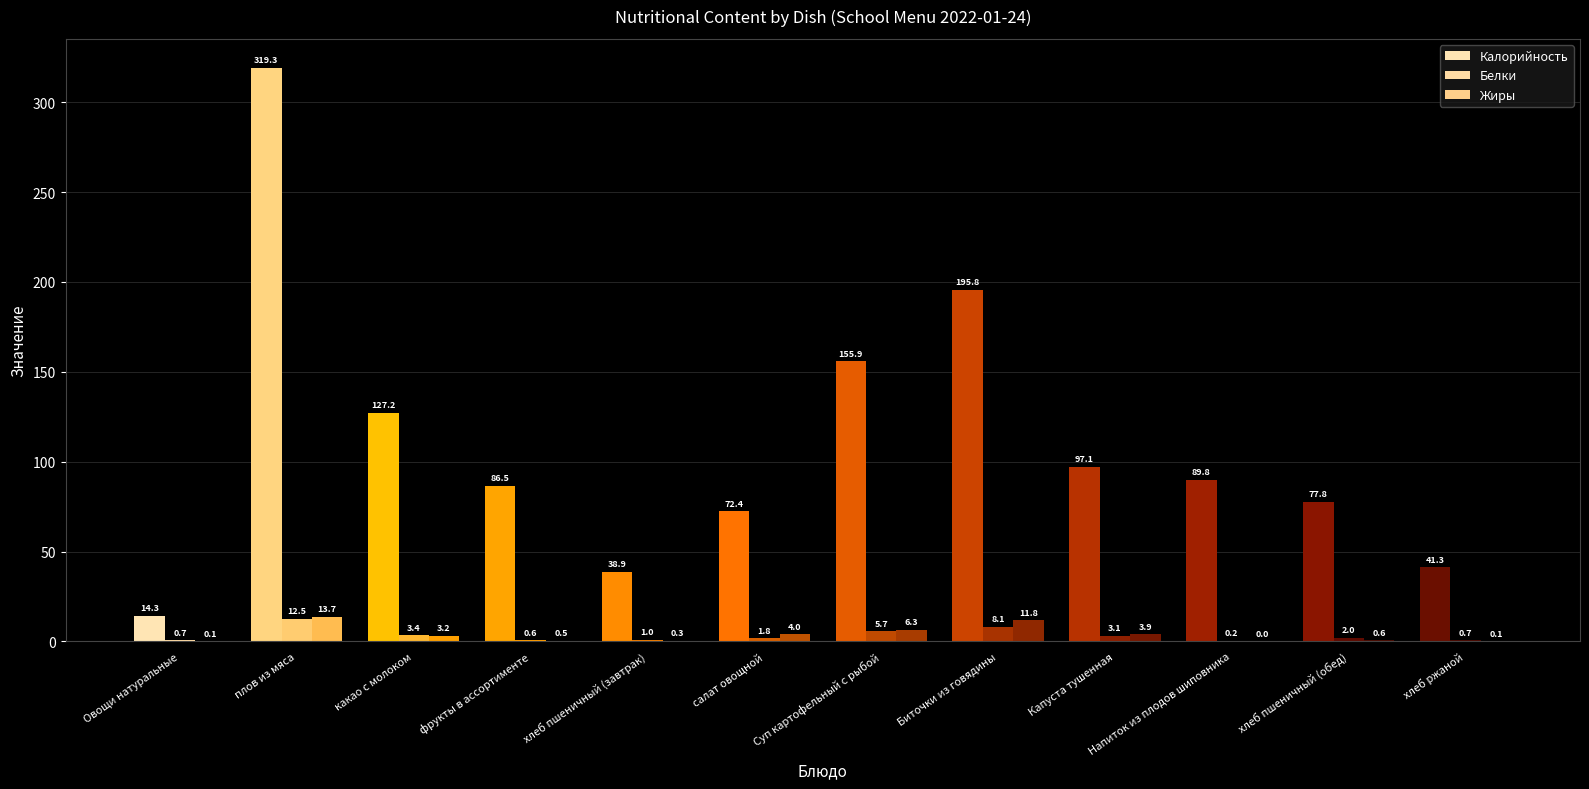

Reading left to right, what are all the values shown in this chart?

Калорийность: 14.3	319.3	127.2	86.5	38.9	72.4	155.9	195.8	97.1	89.8	77.8	41.3
Белки: 0.7	12.5	3.4	0.6	1.0	1.8	5.7	8.1	3.1	0.2	2.0	0.7
Жиры: 0.1	13.7	3.2	0.5	0.3	4.0	6.3	11.8	3.9	0.0	0.6	0.1